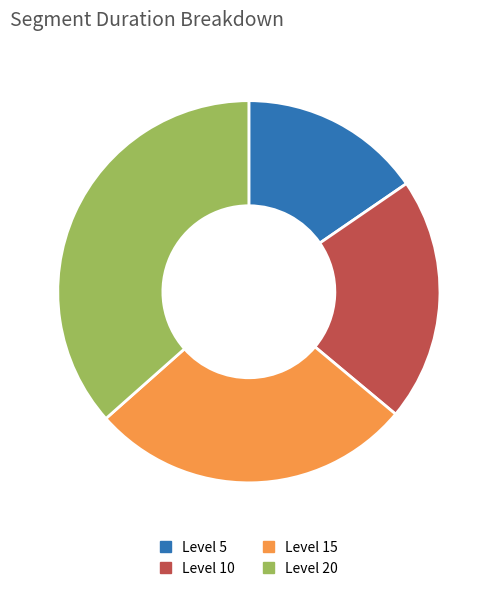

How many slices are in this pie chart?

4